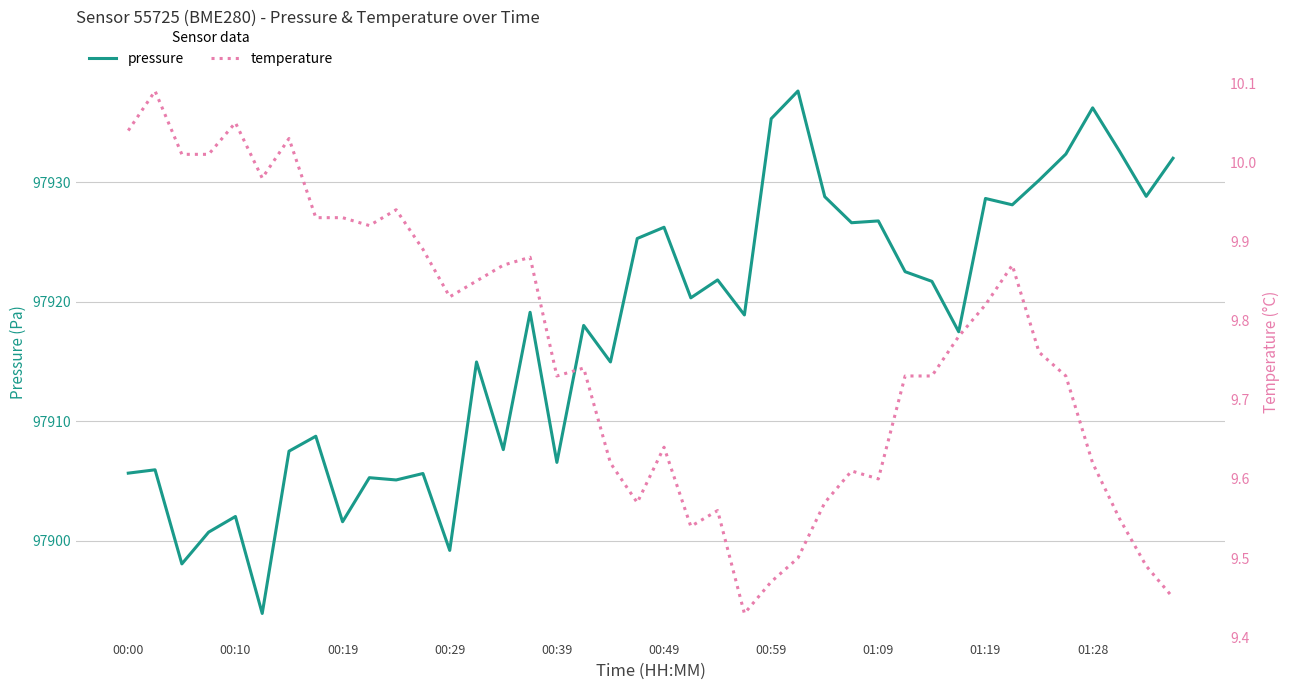

True or false: pressure and temperature intersect in this chart.

False